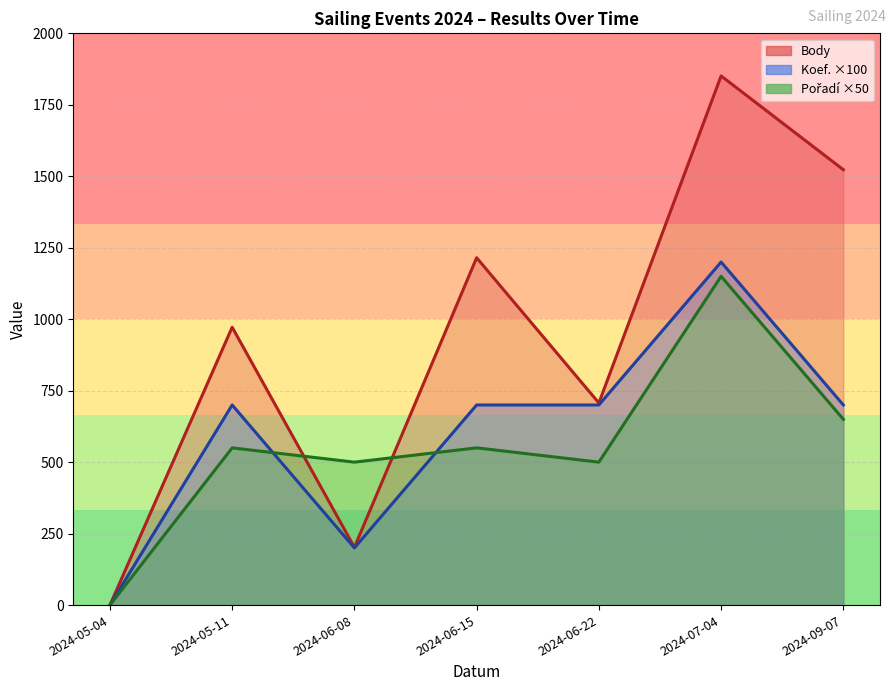

Which has a higher value, 2024-07-04 or 2024-06-15?

2024-07-04